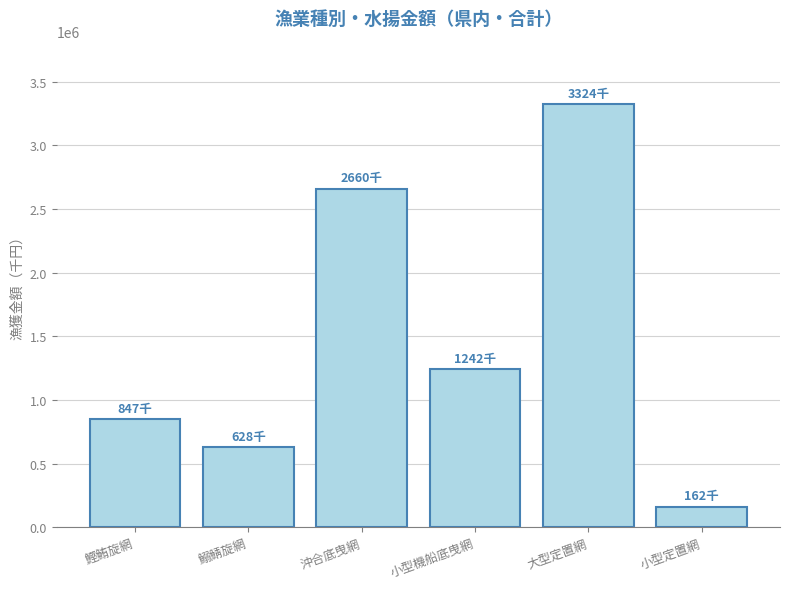

How many data points are above 1242083?

3